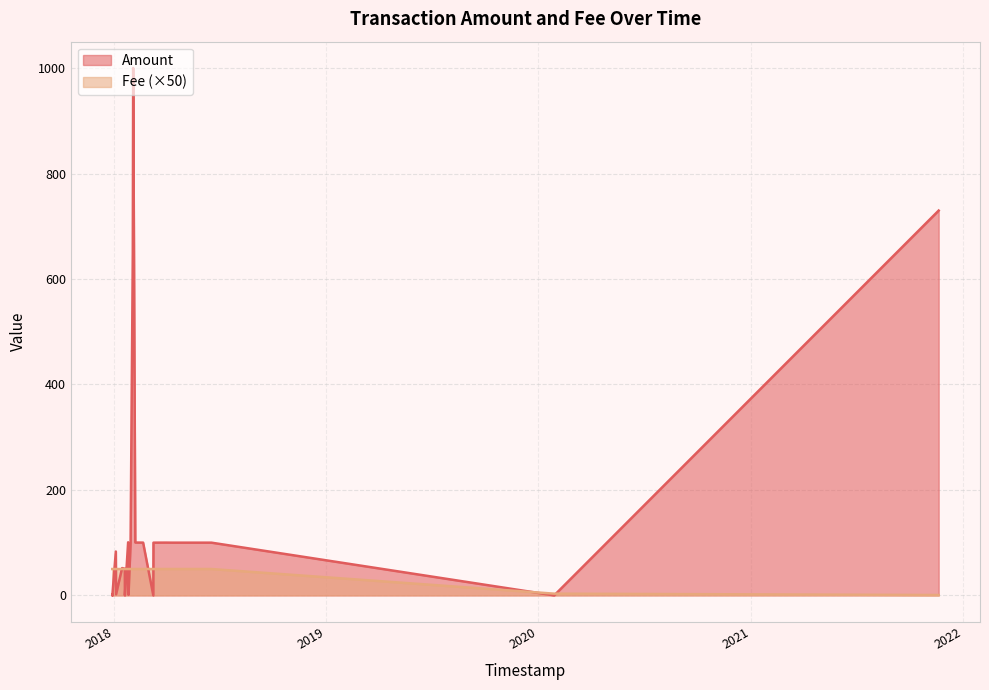

Which series has the largest range (max minus min)?

Amount